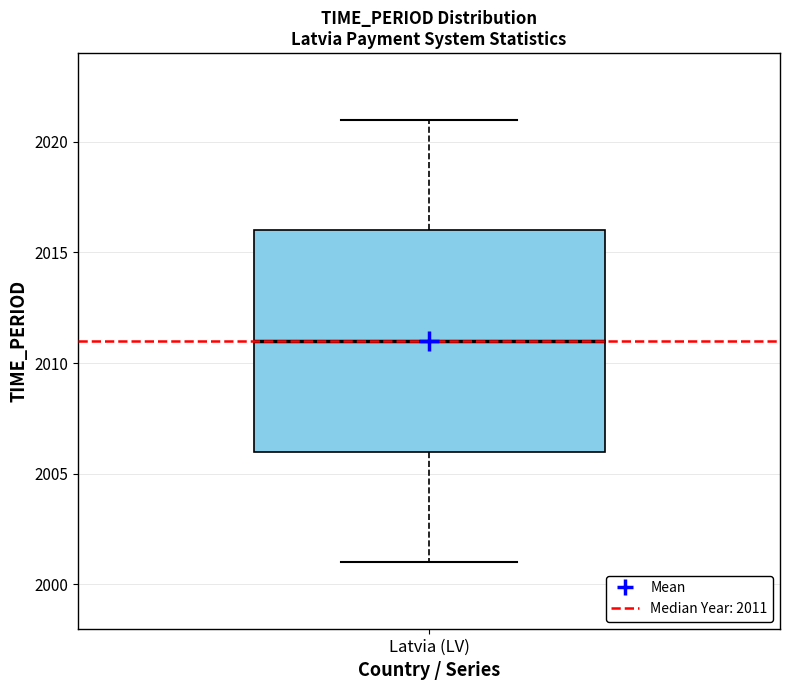

Read this box plot against the y-axis: the position of the median line, the range covered by the box, and the ends of both whiskers. The values are not printed on the chart, so give them approximately, as read against the axis.

median 2011, box 2006 to 2016, whiskers 2001 to 2021